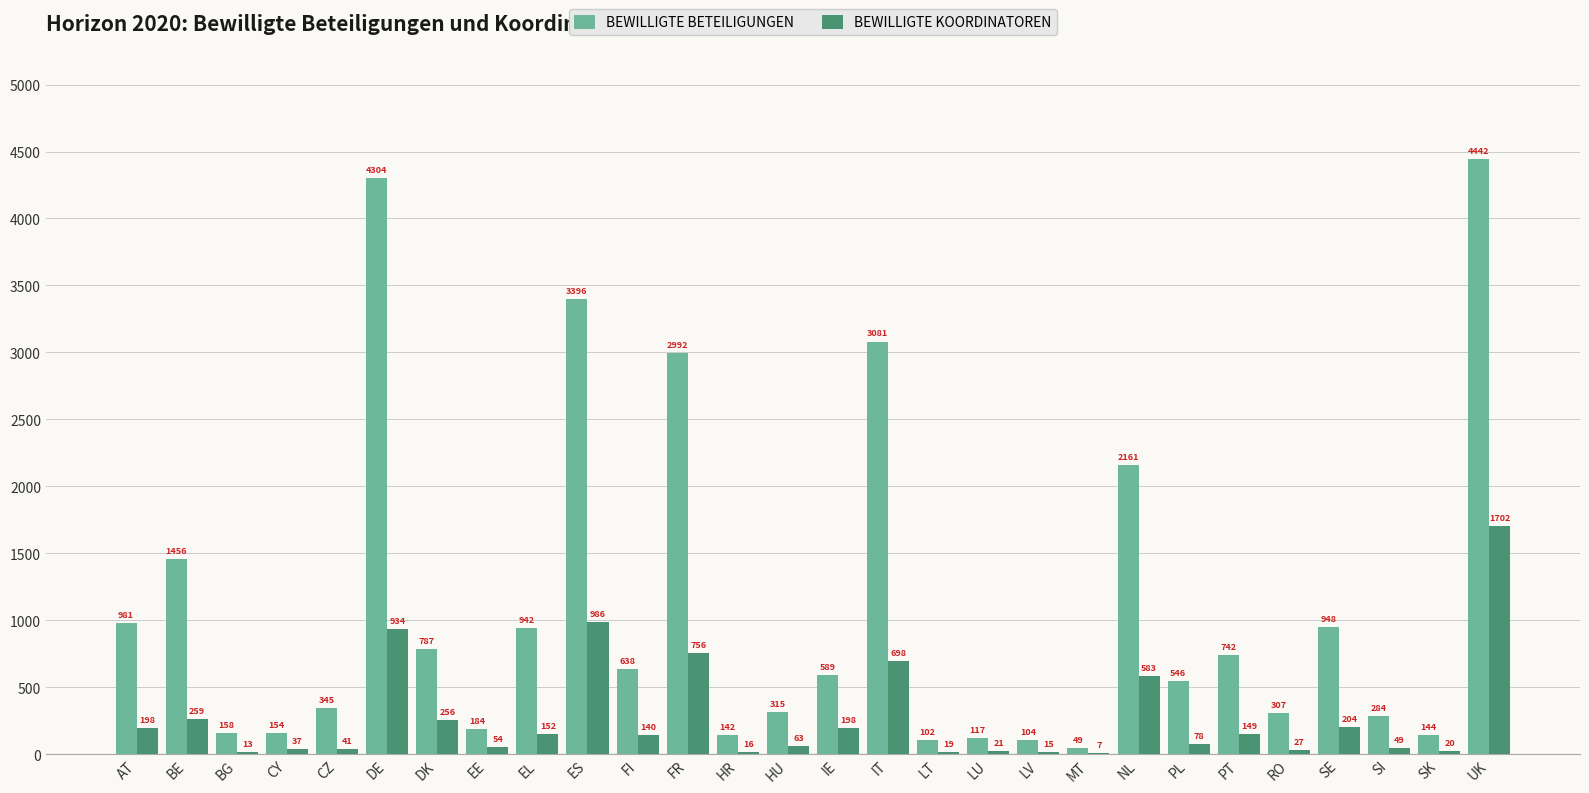

Is the value of BEWILLIGTE BETEILIGUNGEN at RO greater than the value of BEWILLIGTE KOORDINATOREN at DE?

No